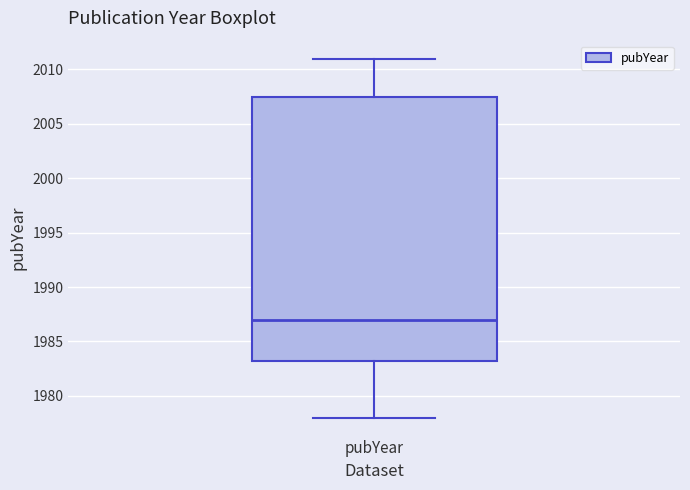

Where is the lower edge of the box for pubYear on the y-axis? The values are not printed on the chart, so give them approximately, as read against the axis.

1983.5